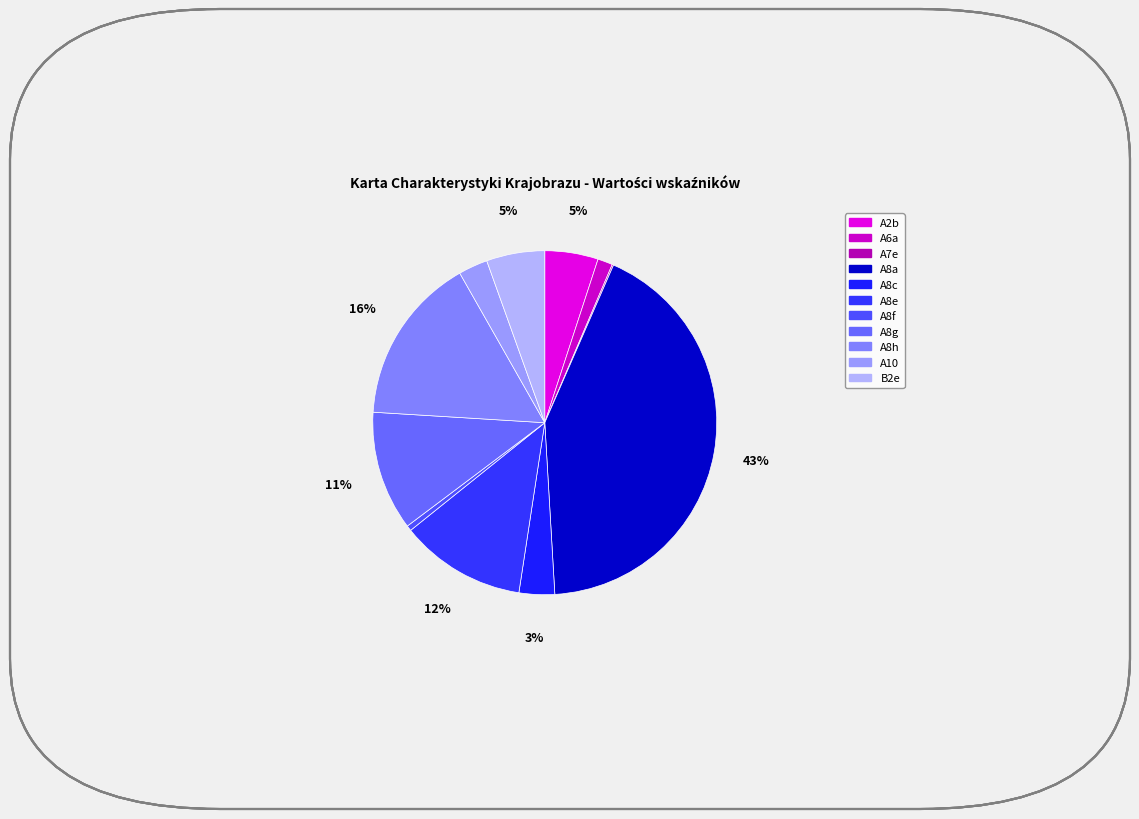

Is the sum of A2b and A7e greater than half?

No